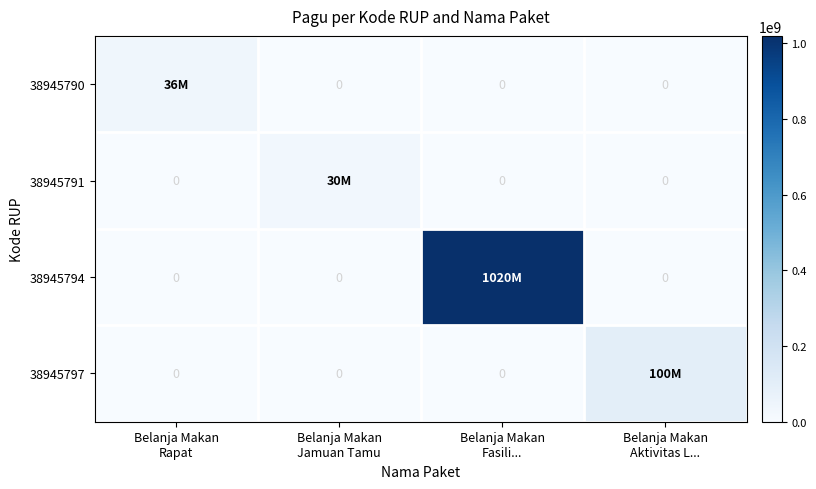

Between Belanja Makan Jamuan Tamu and Belanja Makan Fasili..., which series saw the biggest shift?

38945794